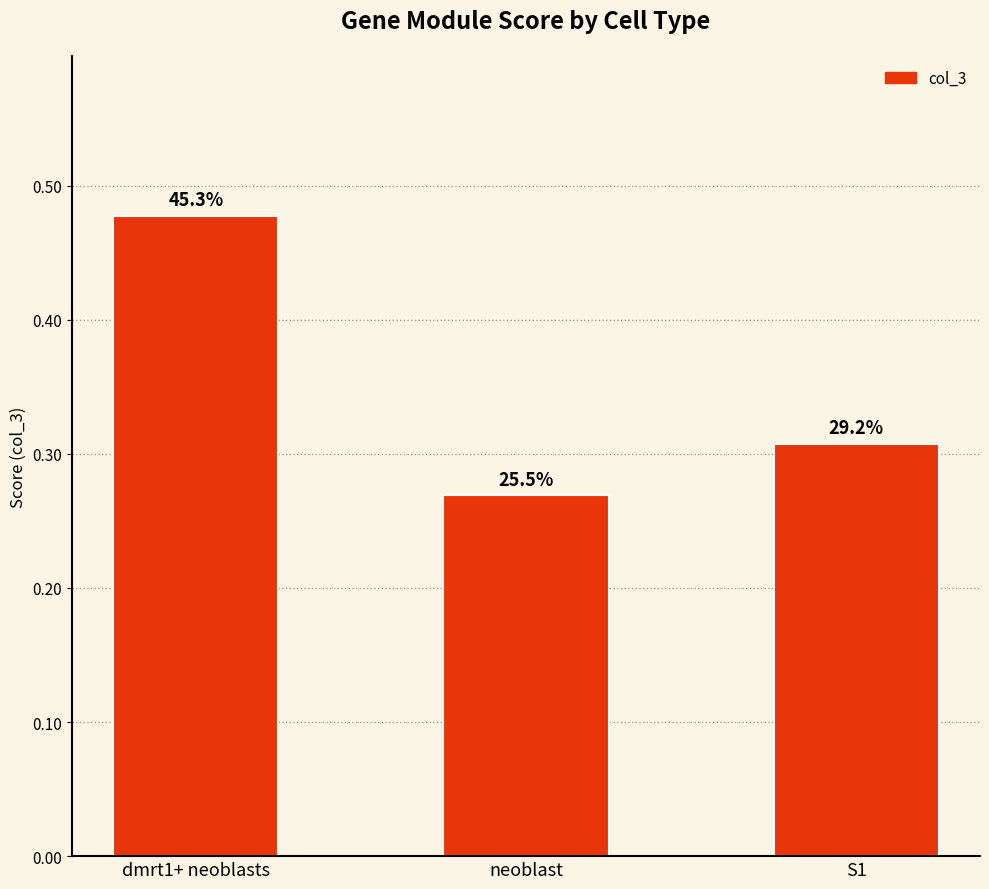

What is the smallest value displayed?

0.3